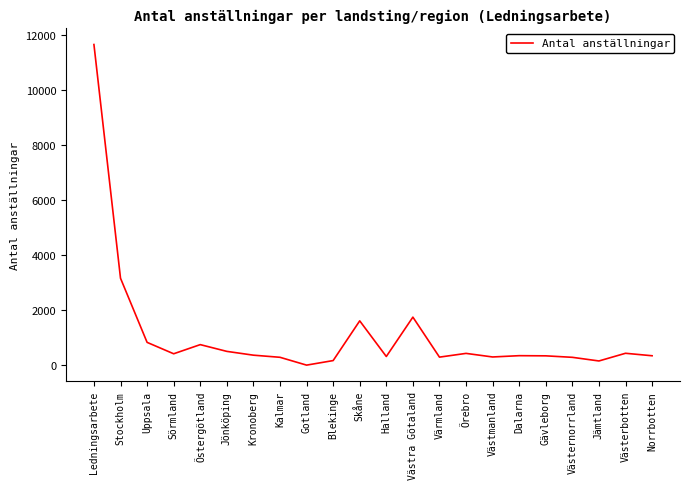

The value at Sörmland is 422. True or false?

True